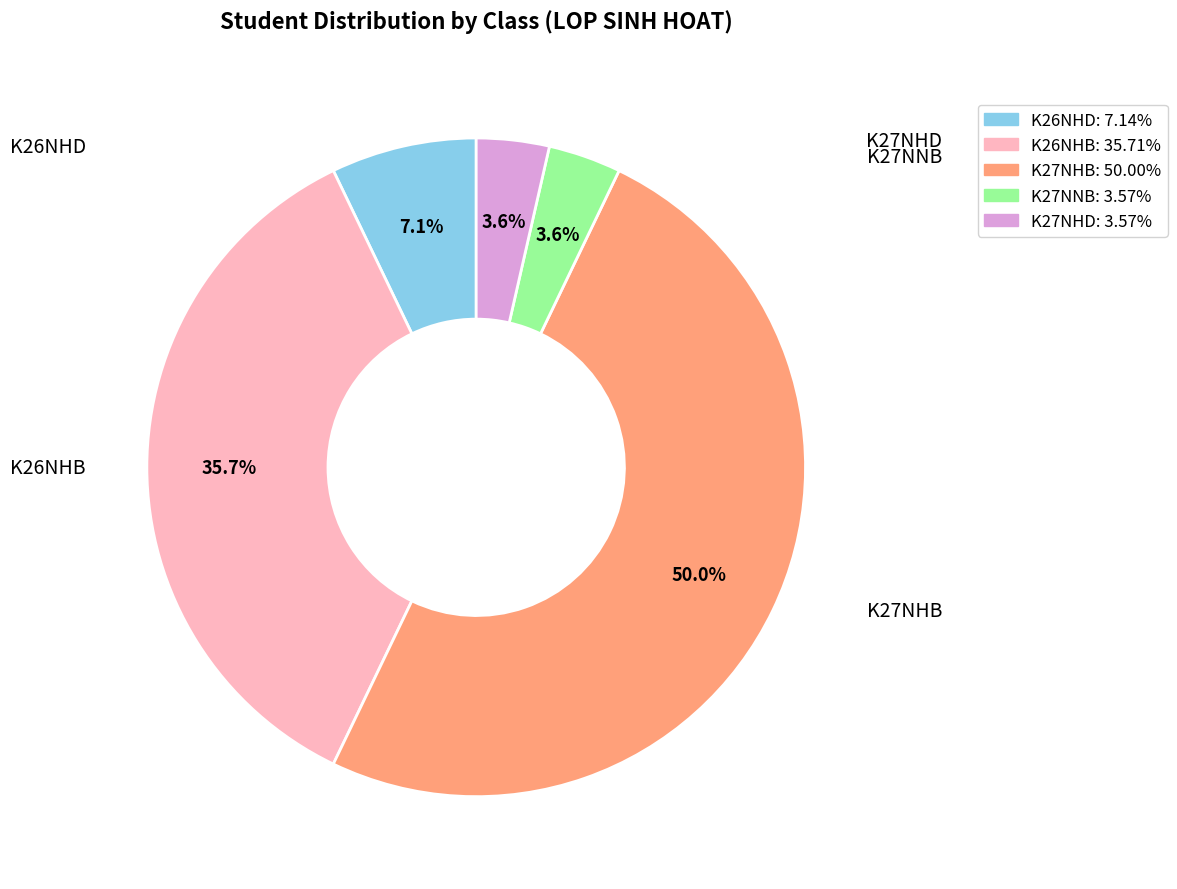

How many slices are in this pie chart?

5